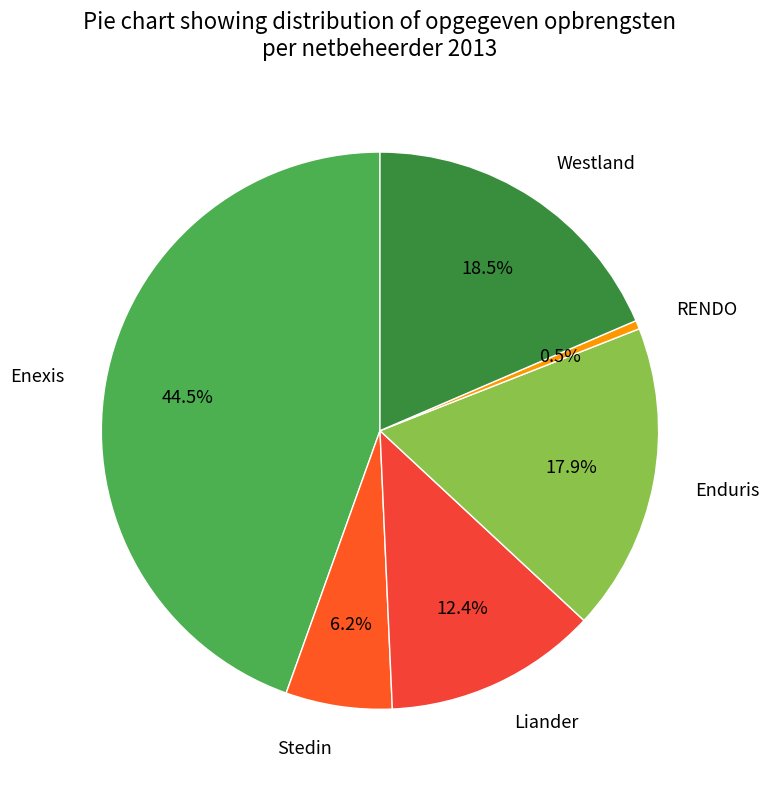

To the nearest percent, what is the combined percentage of Westland and Stedin?

25%